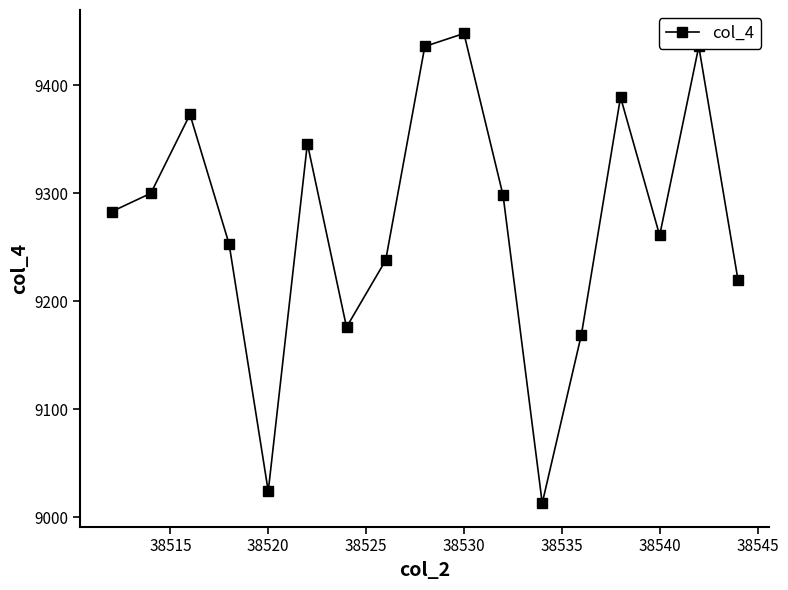

What is the minimum value shown in the chart?

9013